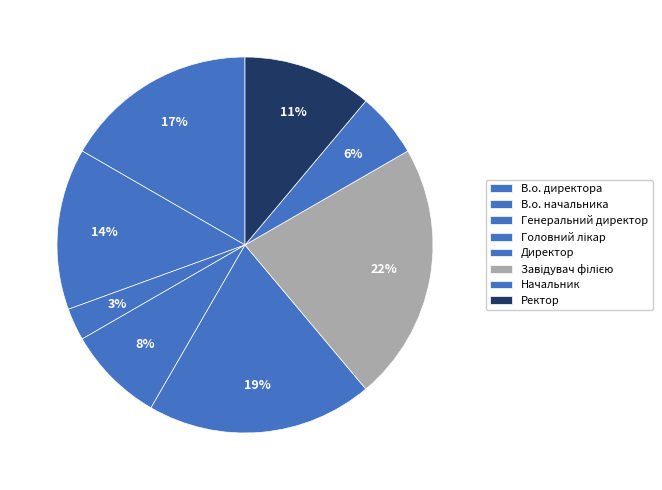

How many segments does this pie chart have?

8